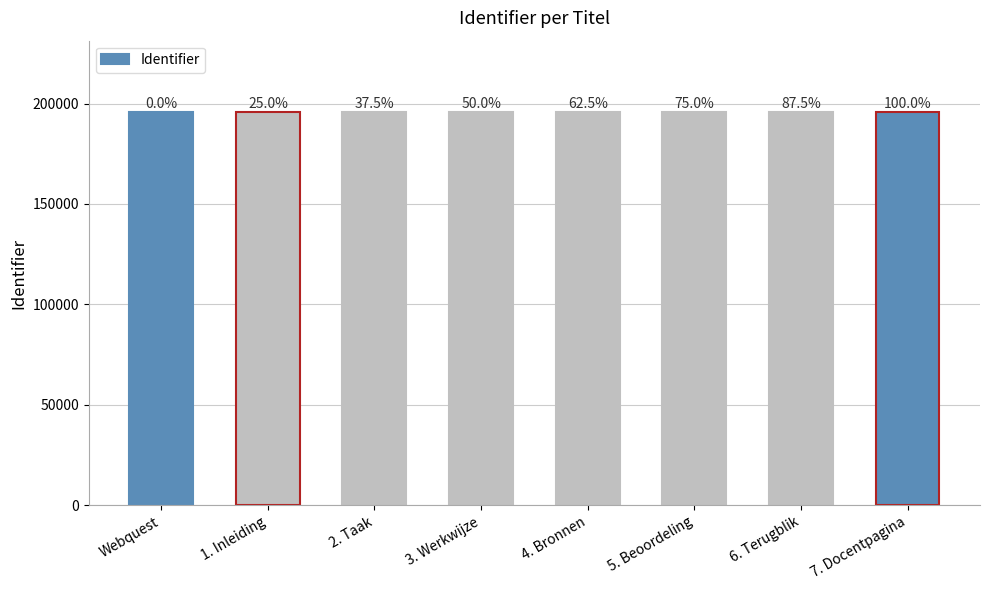

Does the chart contain any negative values?

No